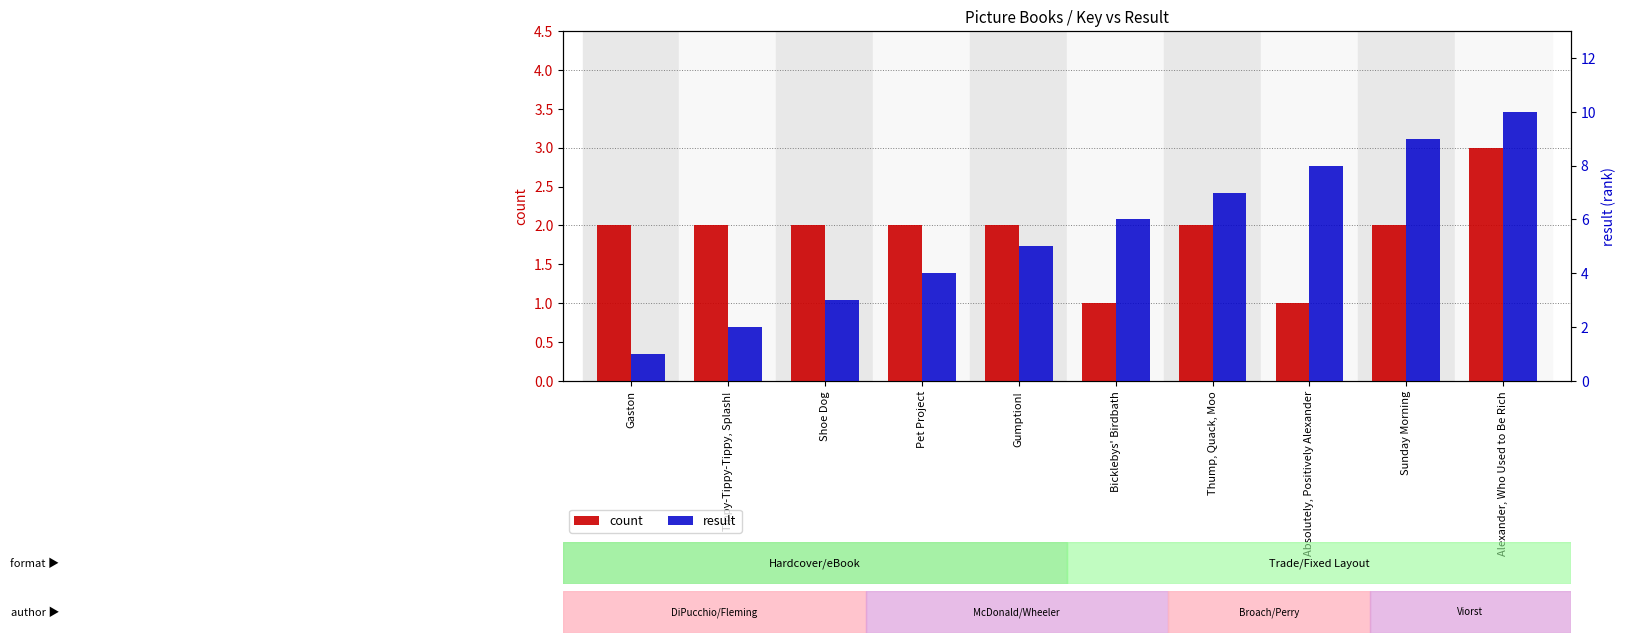

Which series has the largest total across all categories?

result